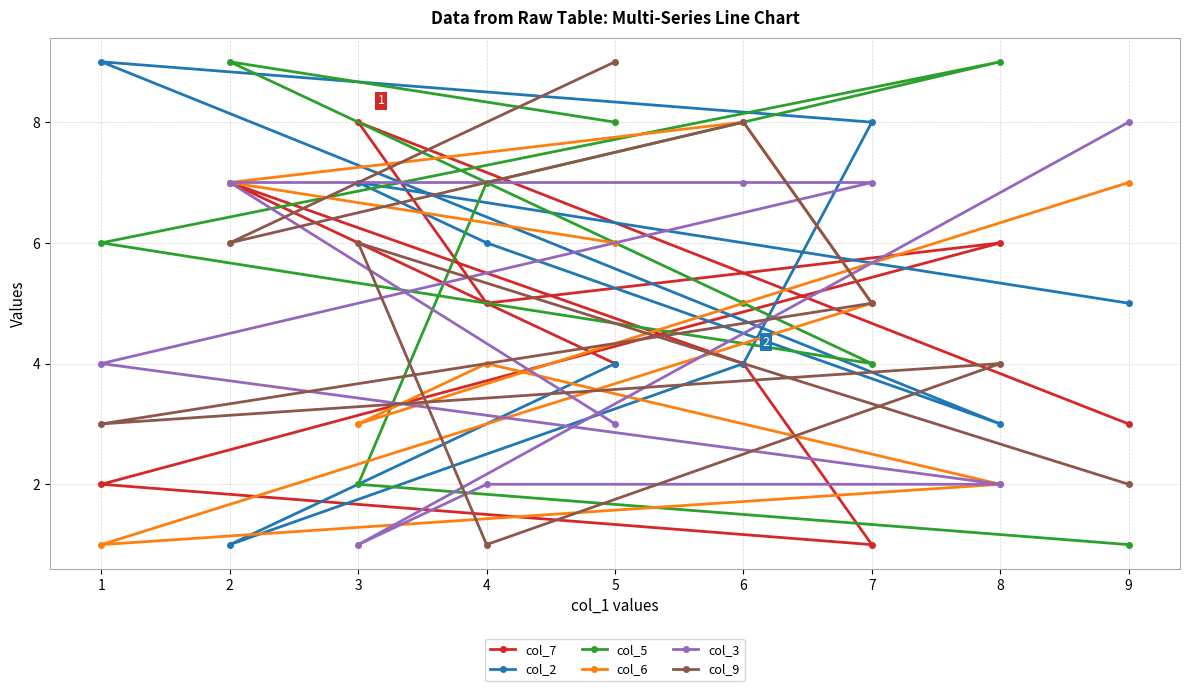

Count the col_2 values in the range 4 to 7.

5